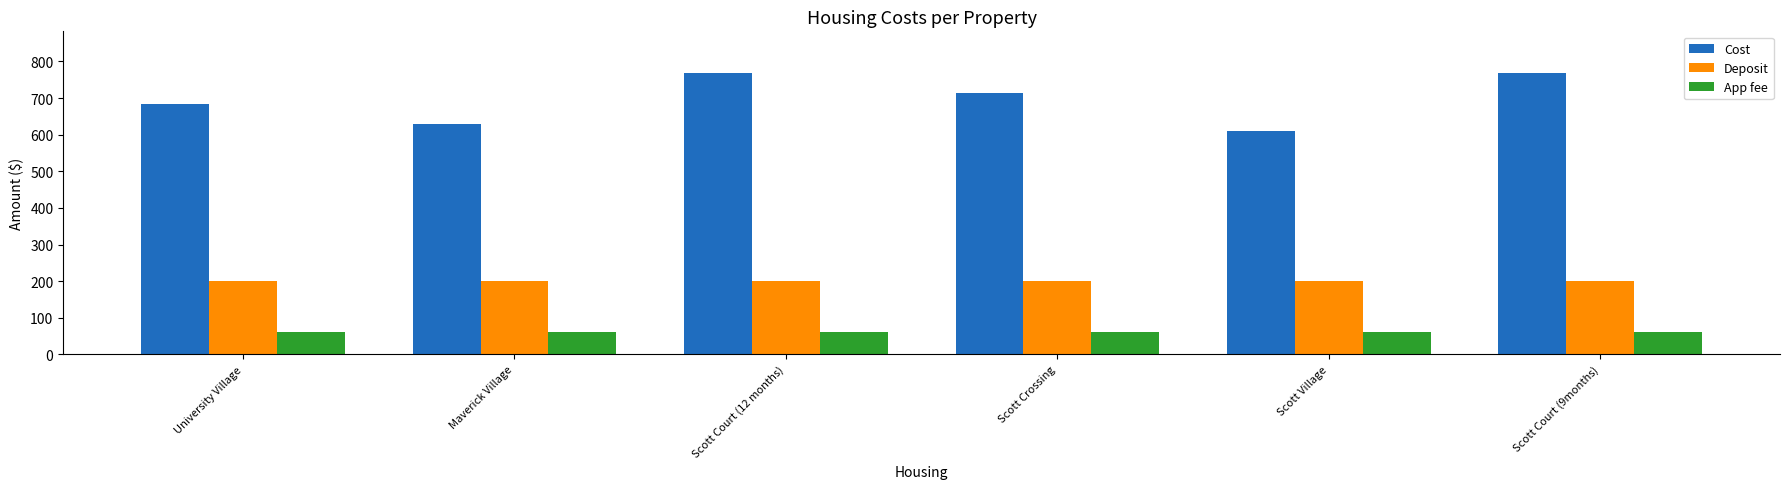

What is the value of the App fee bar at the 4th from the left?

60